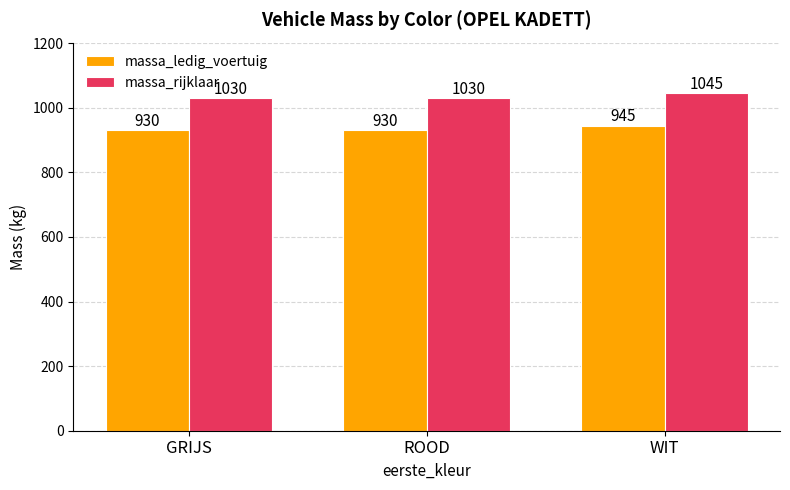

List the series in order of their overall mean, highest first.

massa_rijklaar, massa_ledig_voertuig